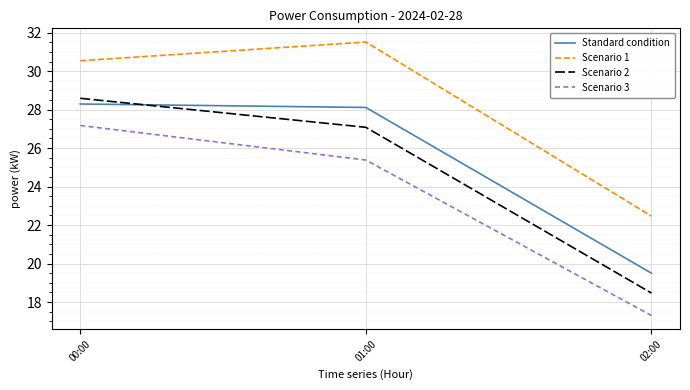

List the labels in order of Scenario 2 value, largest first.

00:00, 01:00, 02:00